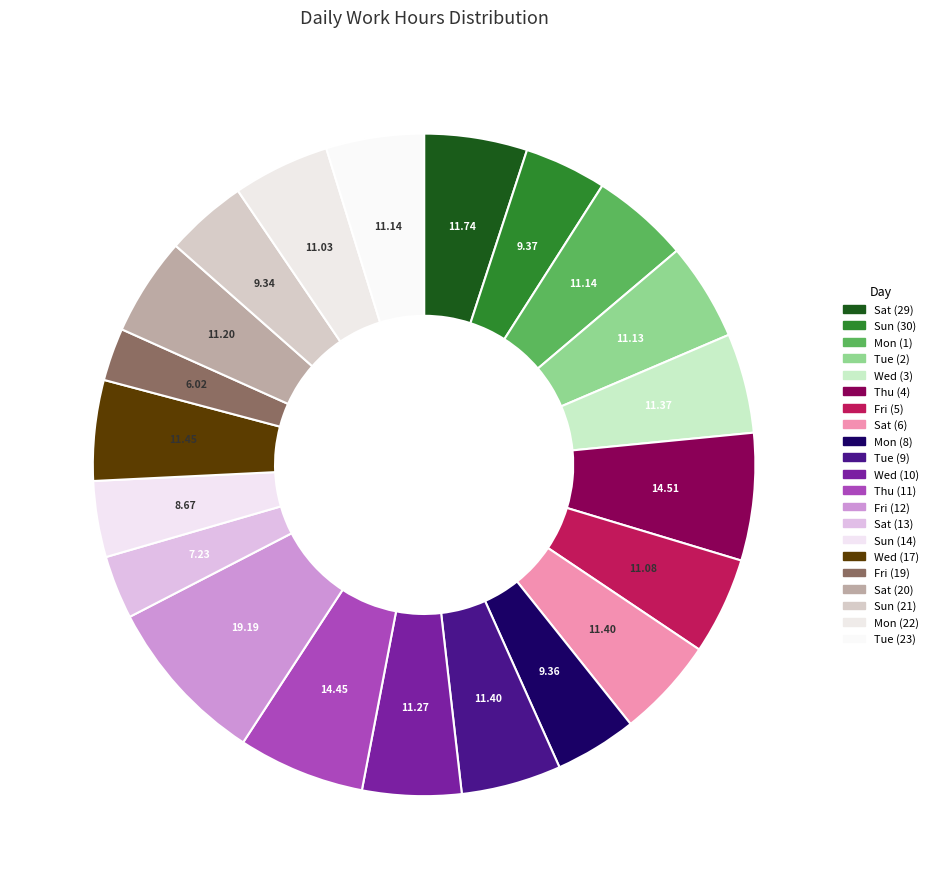

Is it true that Sat (20) is 18% of the pie?

False